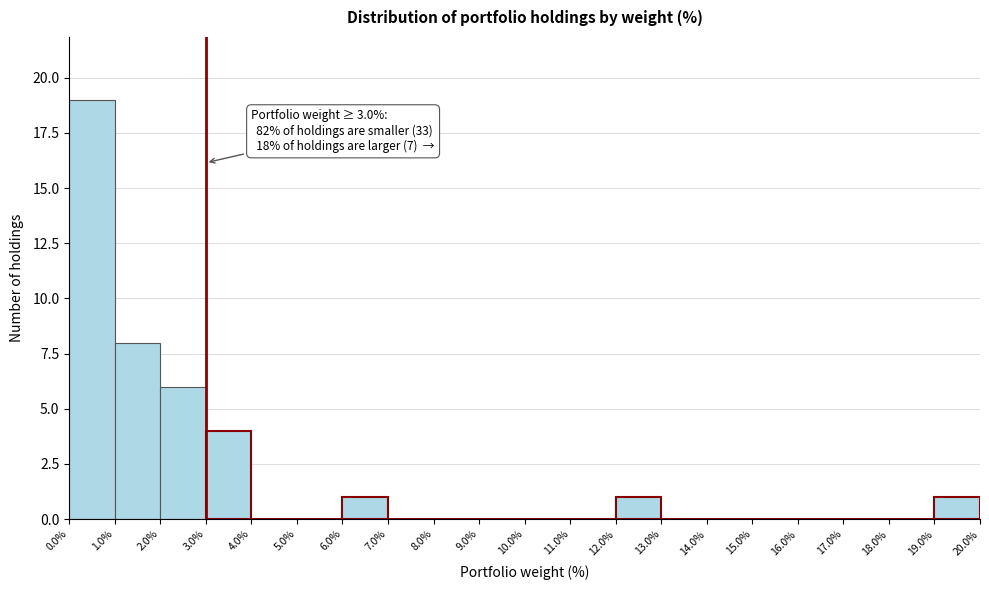

Over which range of the x-axis is the bar tallest?

0.0% to 1.0%